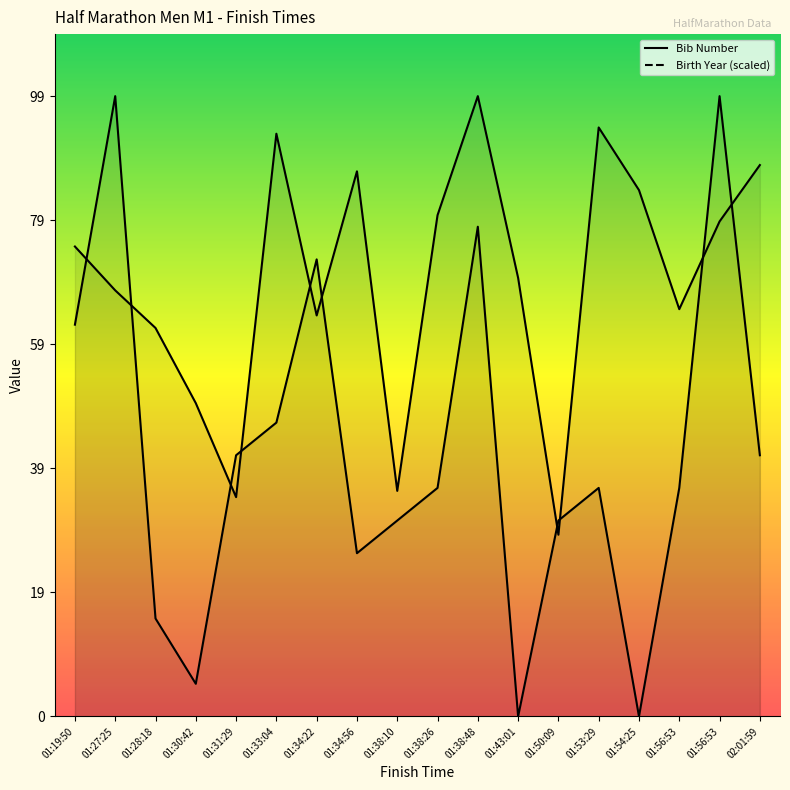

Which category has the highest value in the Birth Year series?

01:27:25